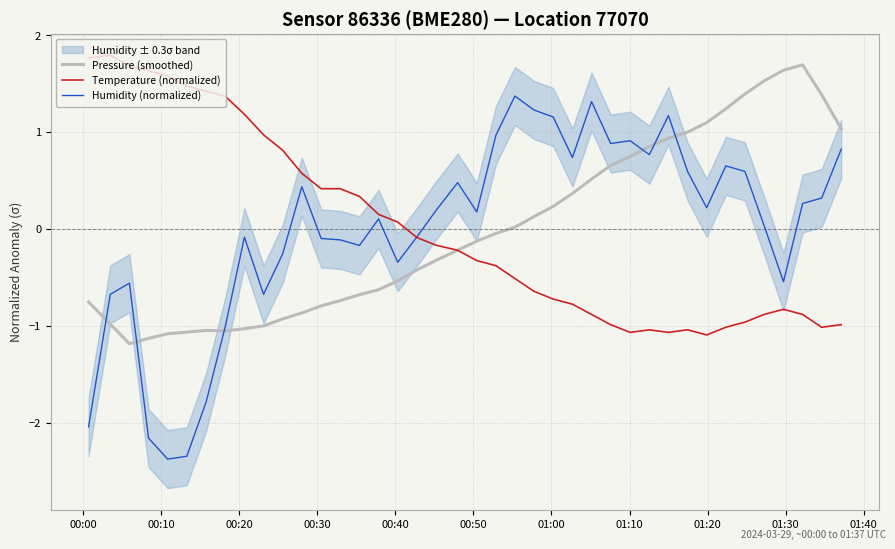

What is the minimum value for Temperature (normalized)?

-1.1